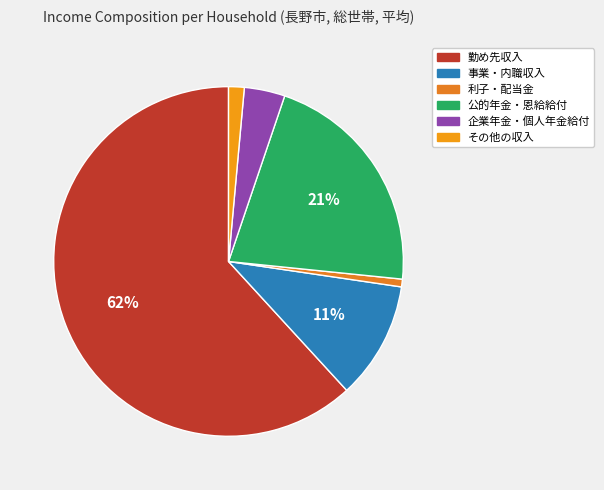

Count the number of slices in the pie.

6